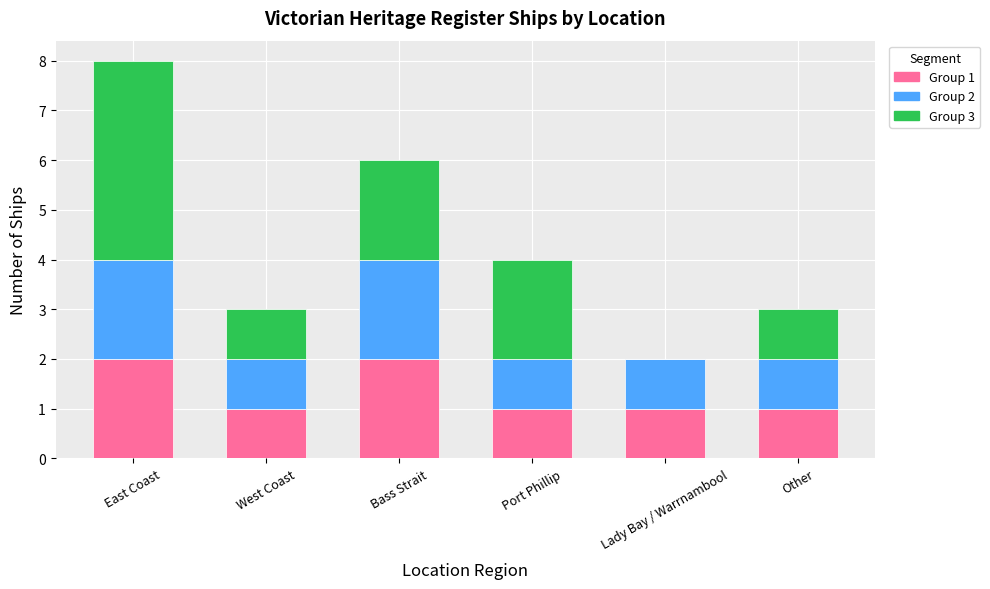

What are all the series names shown in the legend?

Group 1, Group 2, Group 3